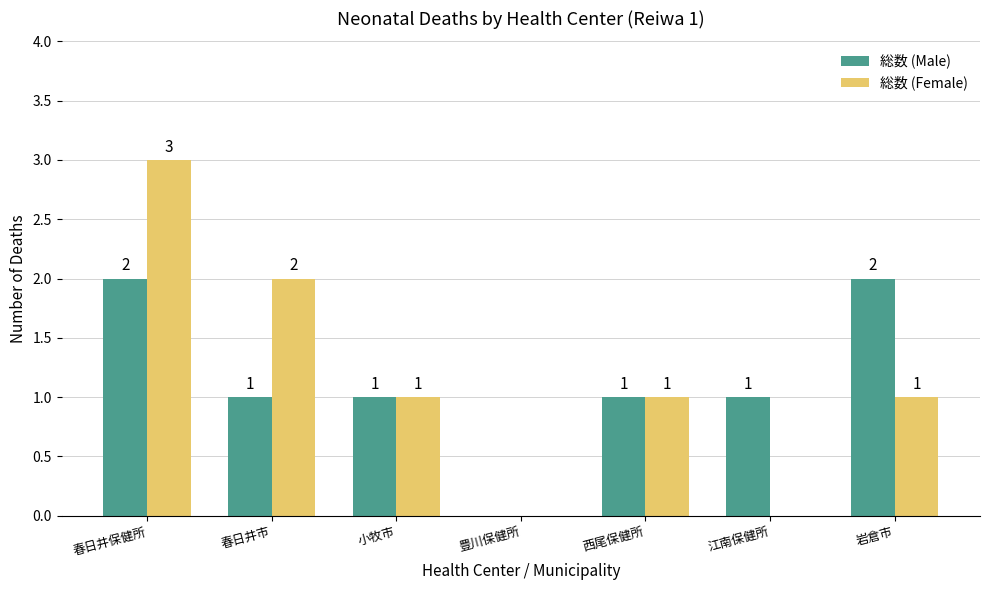

What are all the series names shown in the legend?

総数 (Male), 総数 (Female)